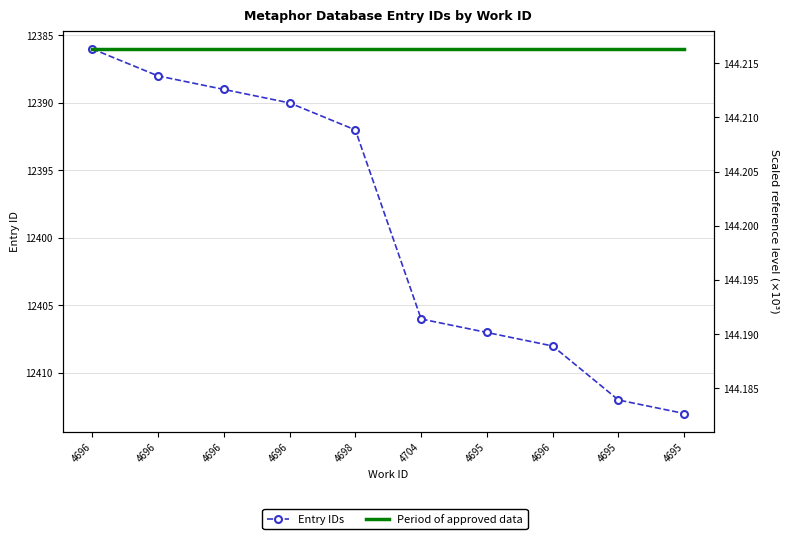

True or false: Entry IDs and Period of approved data cross at least once.

False